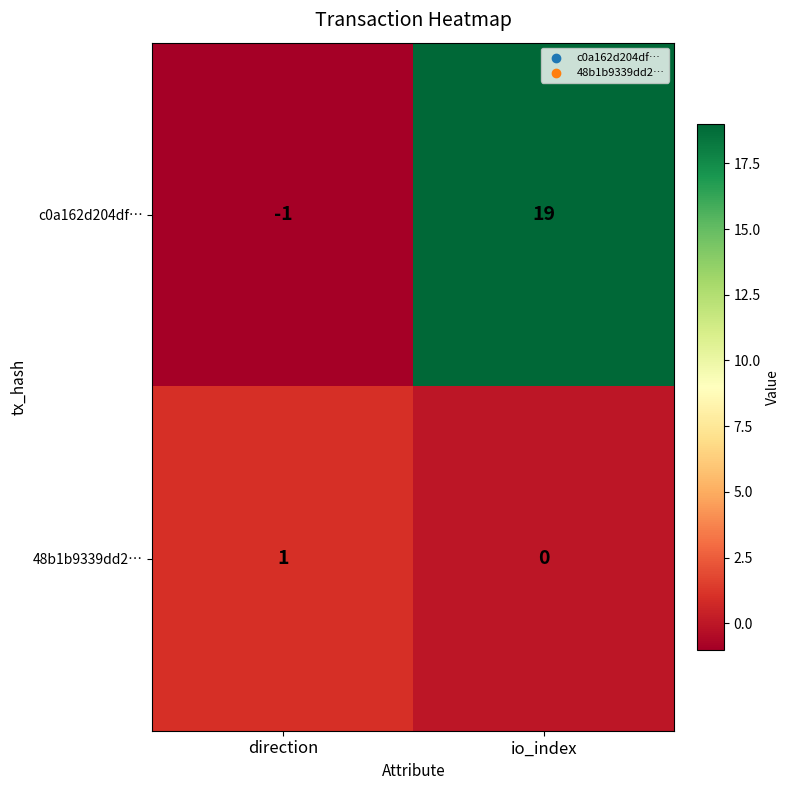

At which category is the sum across all series the highest?

io_index